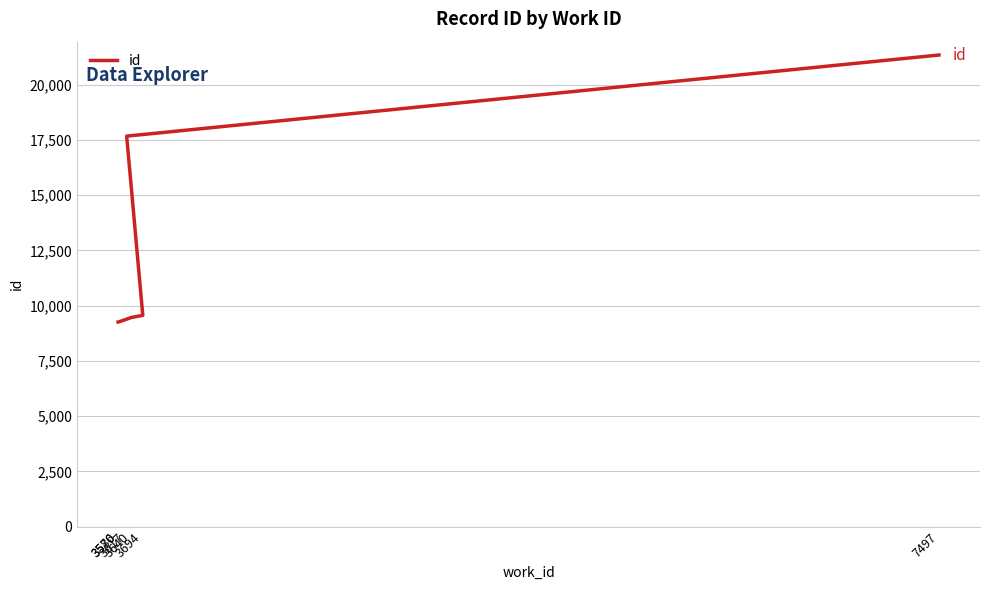

How many categories are shown in the chart?

6